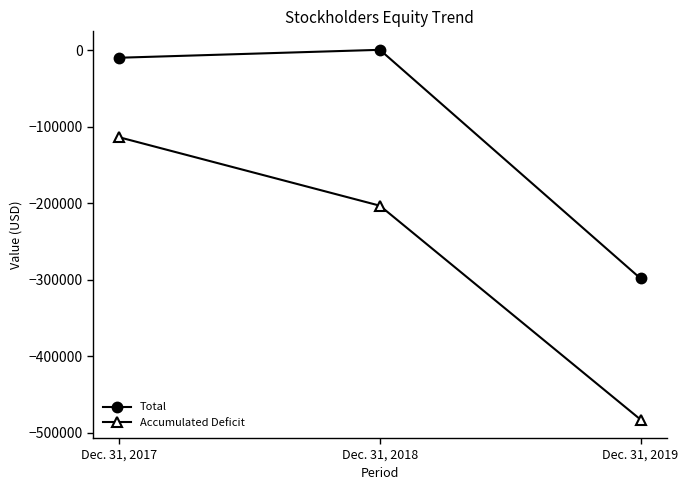

Which series has the widest spread of values?

Accumulated Deficit